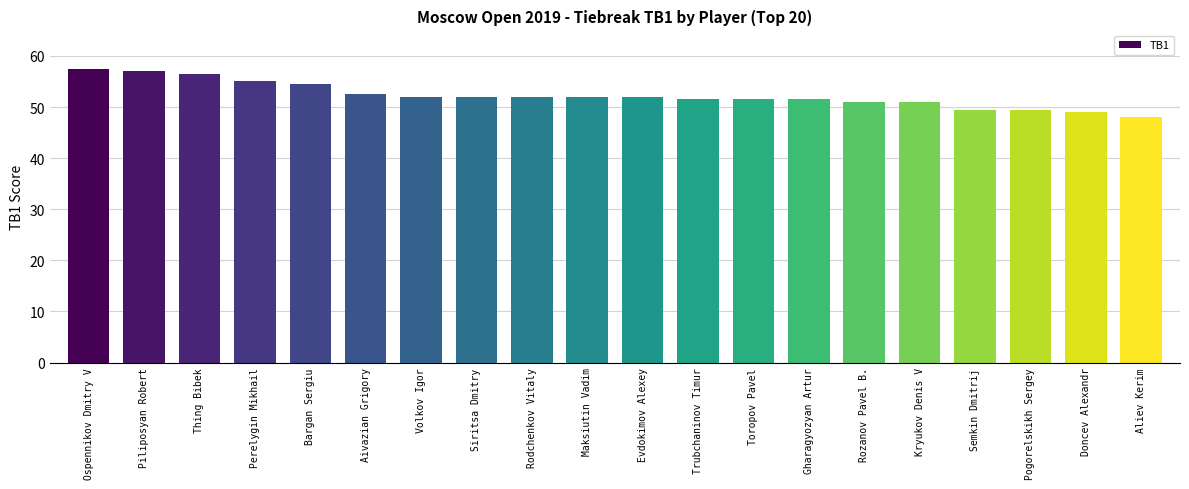

Reading right to left, what are all the values shown in this chart?

48.0	49.0	49.5	49.5	51.0	51.0	51.5	51.5	51.5	52.0	52.0	52.0	52.0	52.0	52.5	54.5	55.0	56.5	57.0	57.5